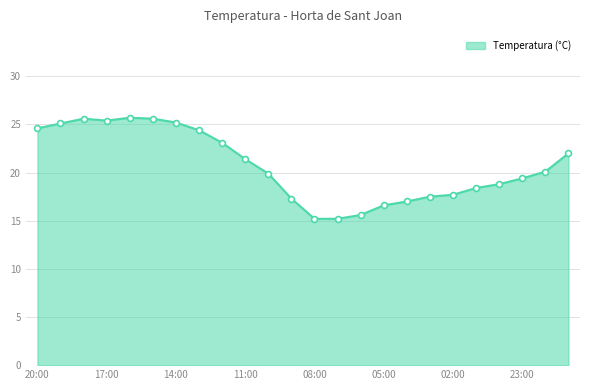

What is the difference between the maximum and minimum values?

10.5